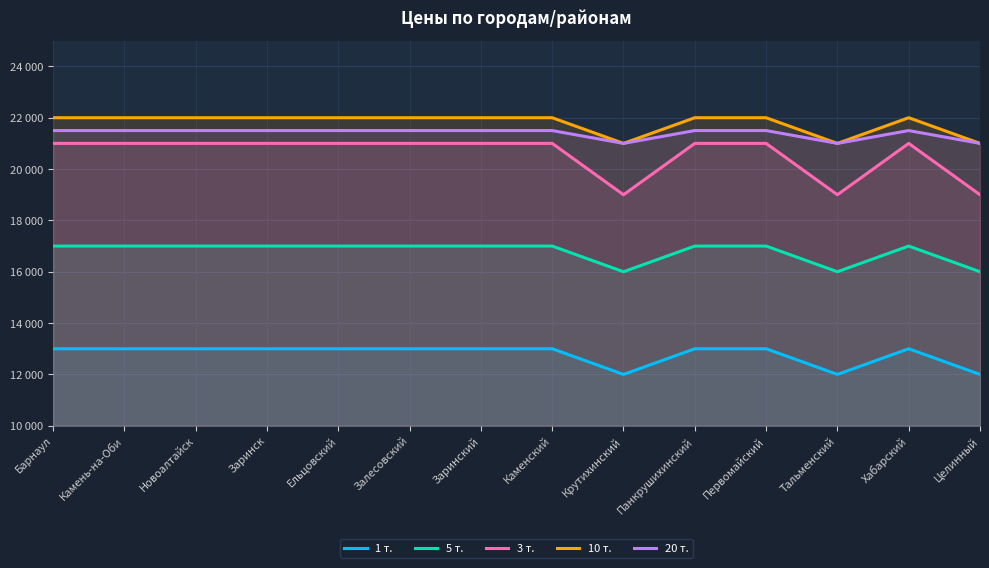

True or false: 3 т. and 1 т. cross at least once.

False